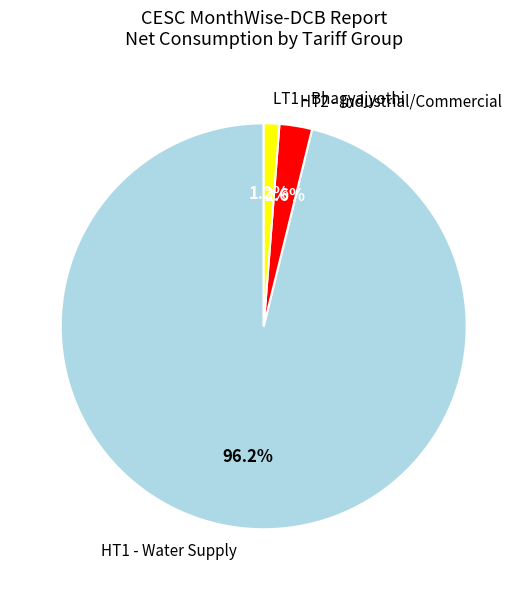

Between LT1 - Bhagyajyothi and HT2 - Industrial/Commercial, which is larger?

HT2 - Industrial/Commercial